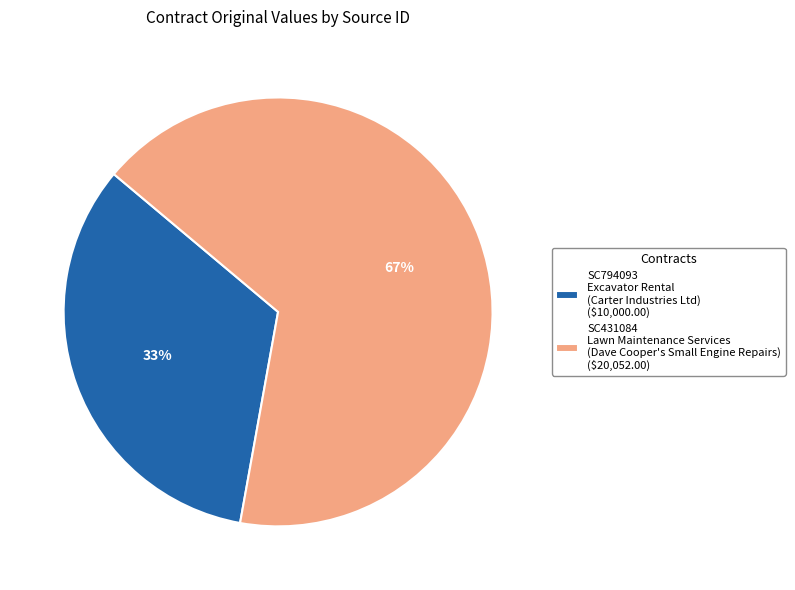

To the nearest percent, what is the average slice percentage?

50%